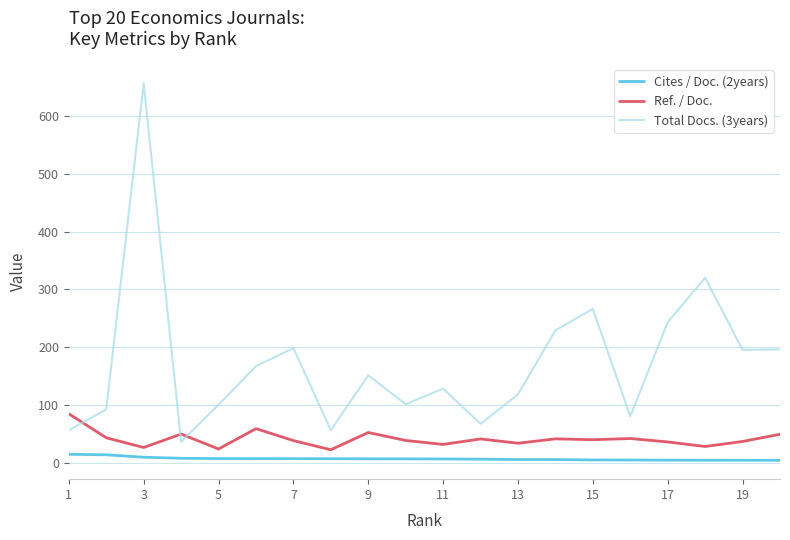

What is the highest value of the Total Docs. (3years) series?

657.0